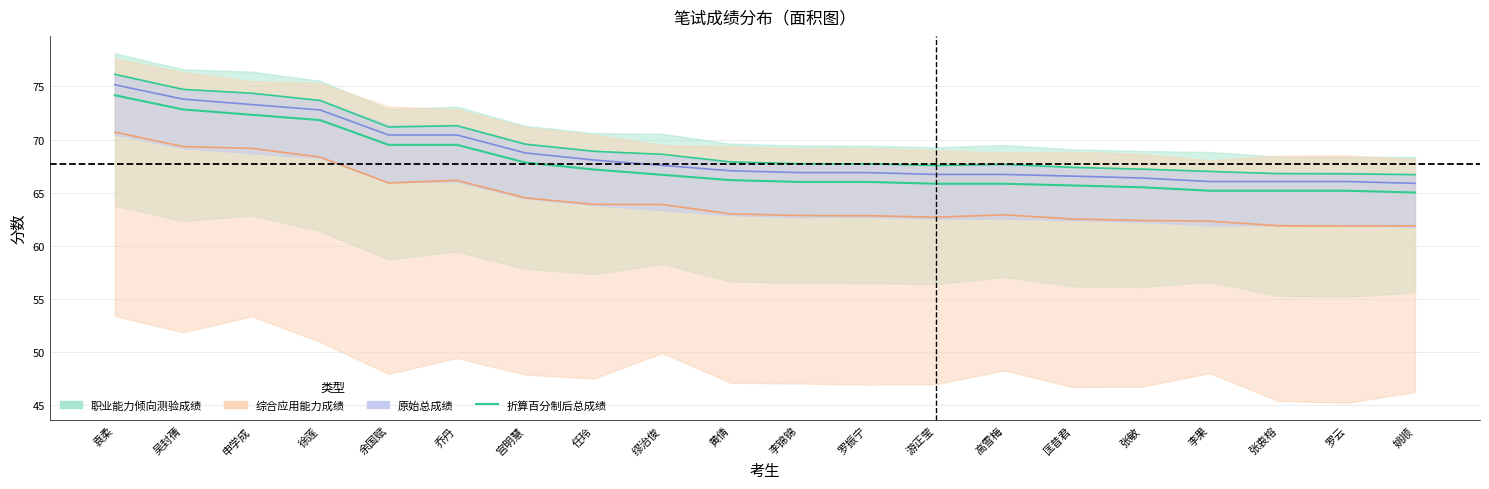

What is the label of the 18th point from the right?

申学成